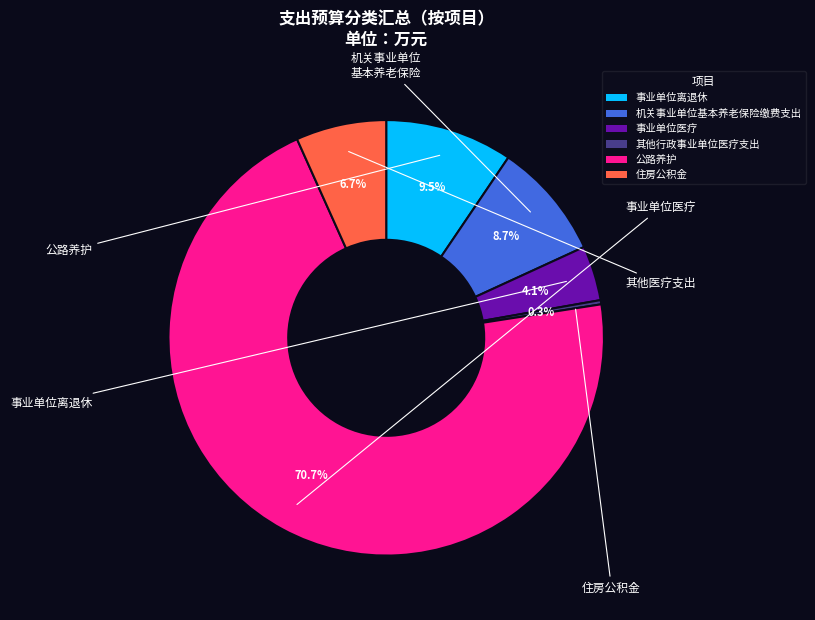

Which has a higher value, 事业单位医疗 or 住房公积金?

住房公积金